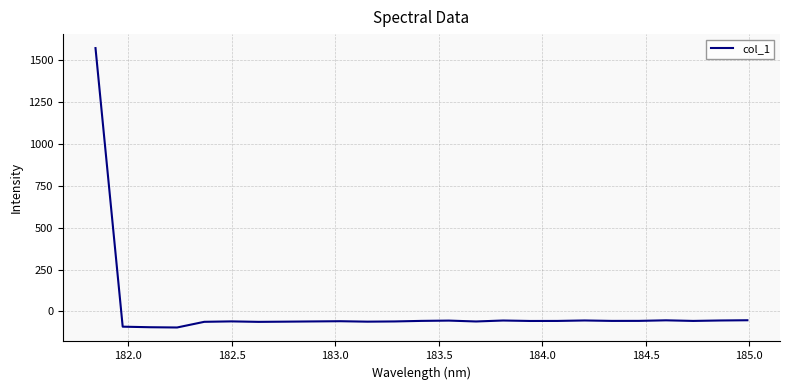

What is the smallest value displayed?

-95.5